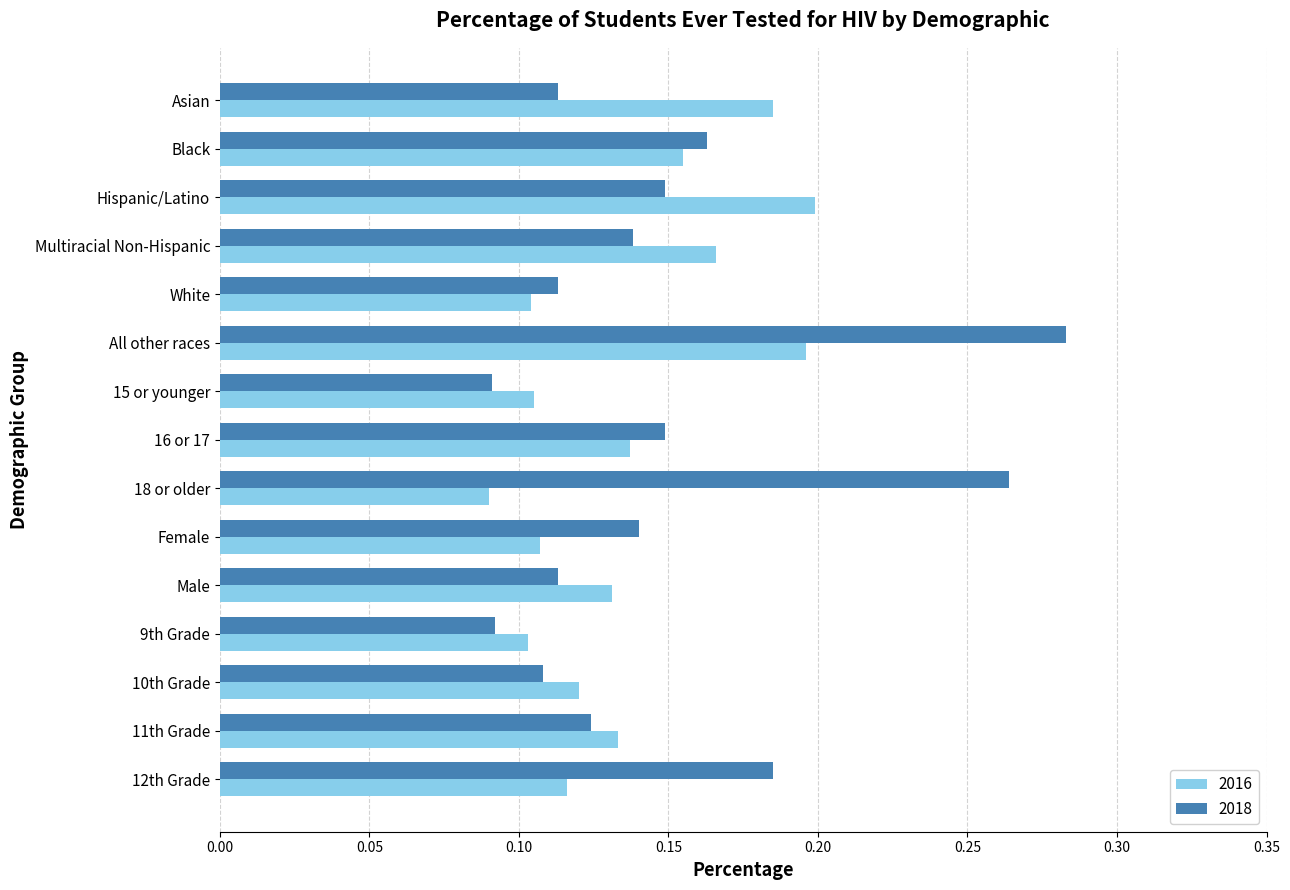

Between Multiracial Non-Hispanic and 10th Grade, which series saw the biggest shift?

2016